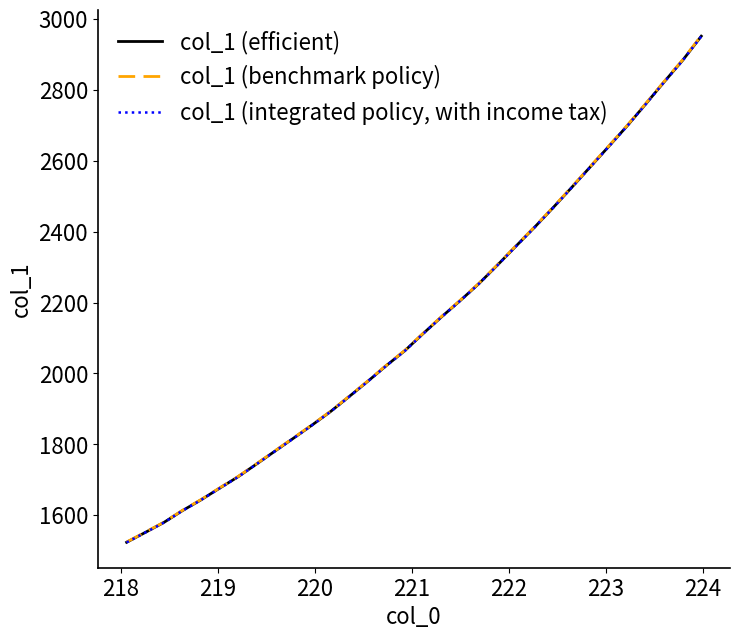

What is the minimum value for col_1 (benchmark policy)?

1524.7